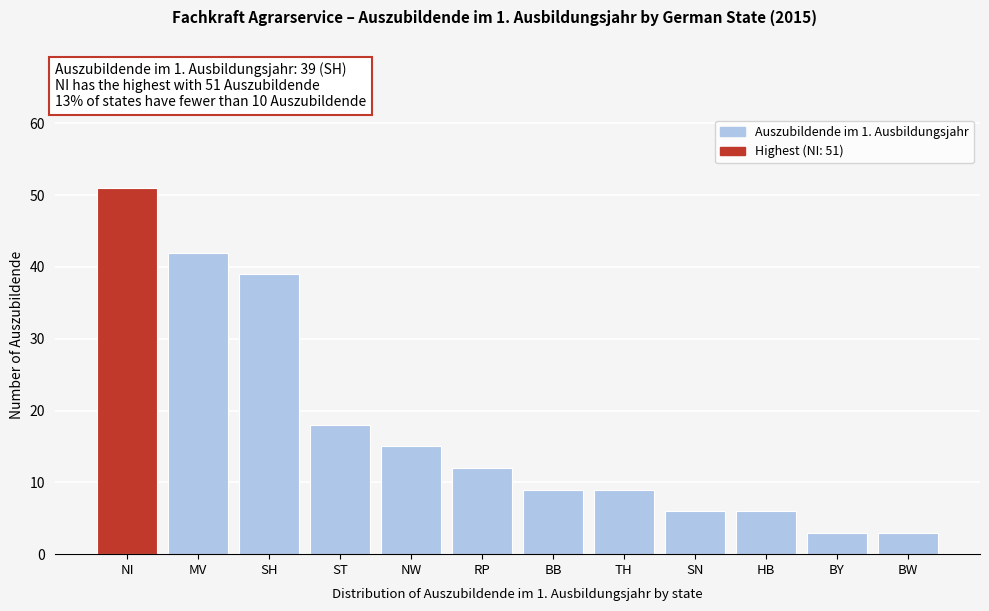

Reading left to right, what are all the values shown in this chart?

51	42	39	18	15	12	9	9	6	6	3	3